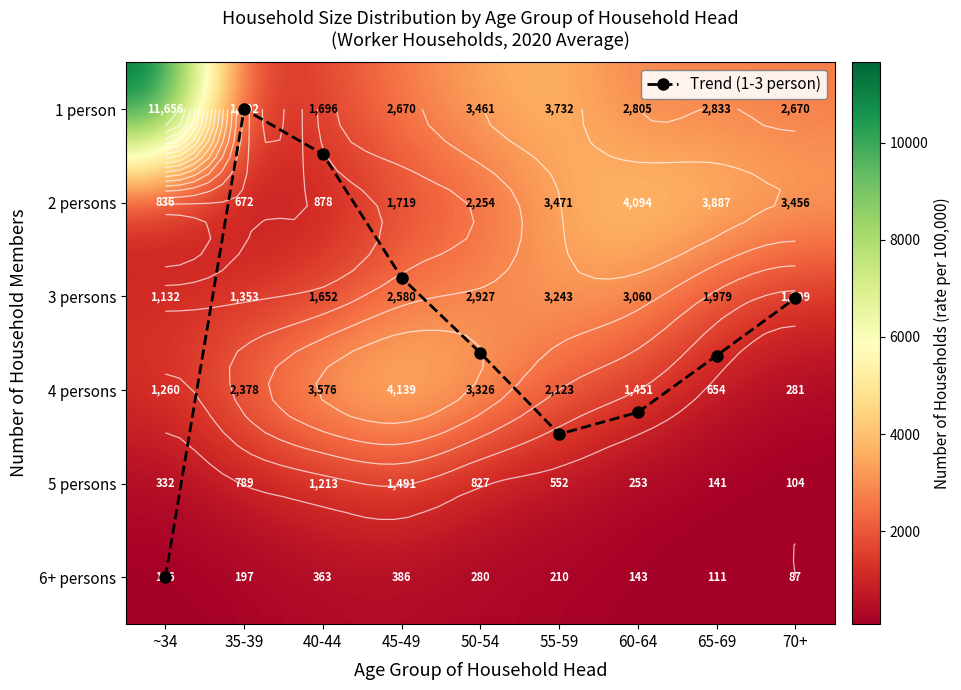

How many categories are shown in the chart?

9